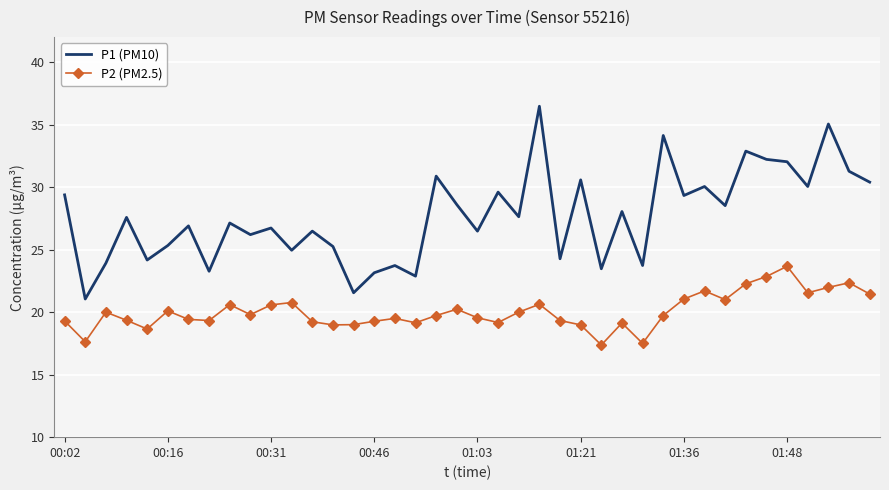

Which series has the largest total across all categories?

P1 (PM10)